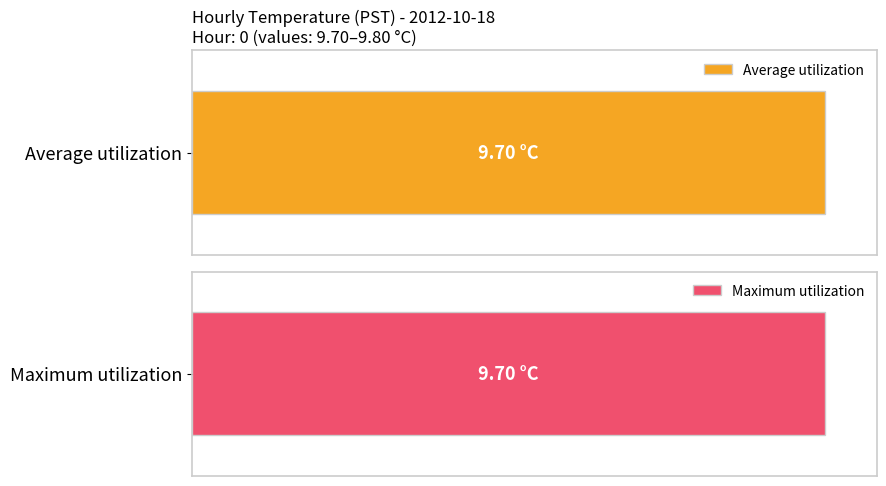

Read the Maximum utilization value at 1.

9.8